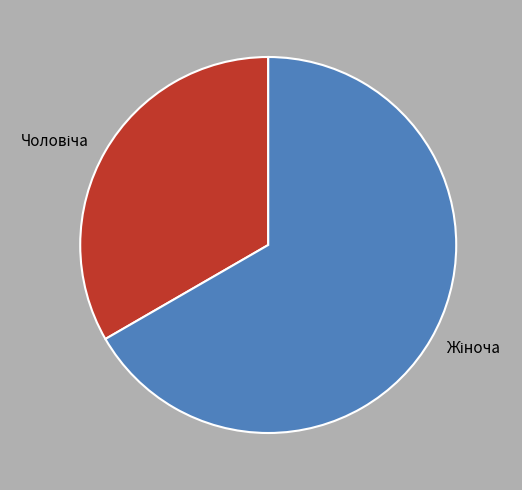

Count the number of slices in the pie.

2